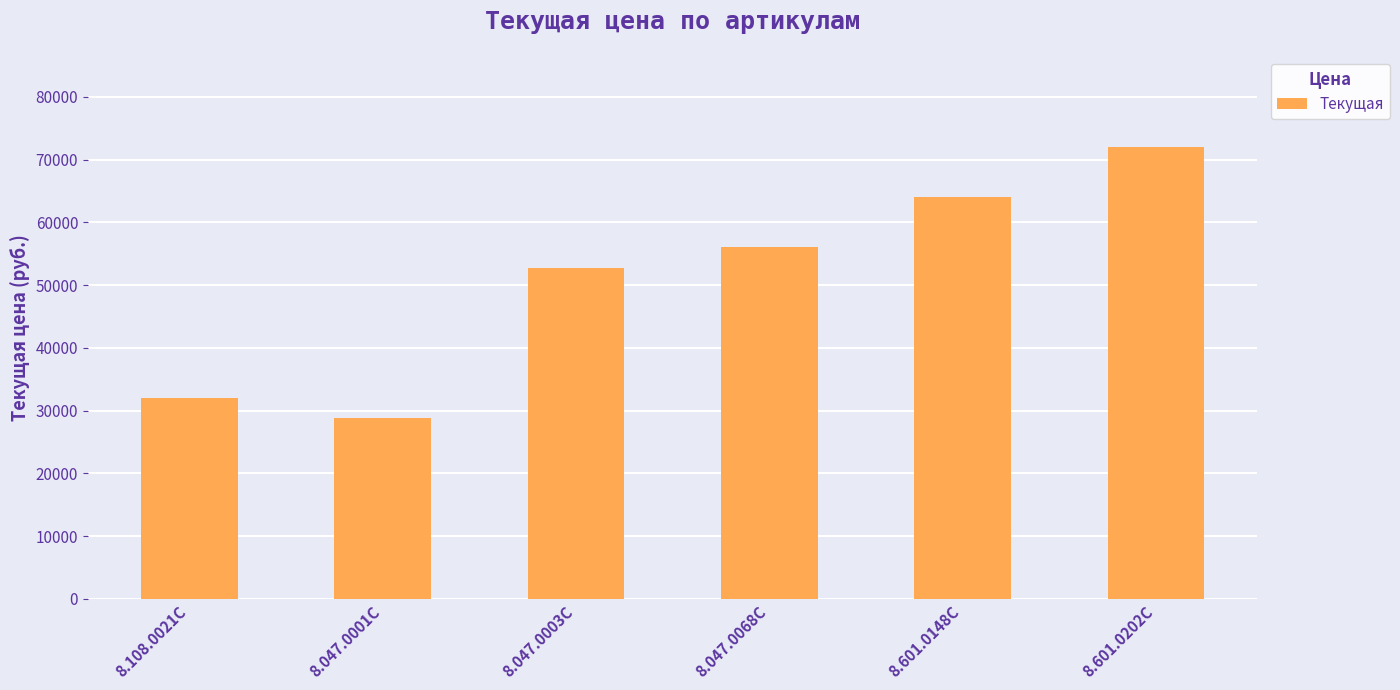

Rank the categories by value from highest to lowest.

8.601.0202C, 8.601.0148C, 8.047.0068C, 8.047.0003C, 8.108.0021C, 8.047.0001C